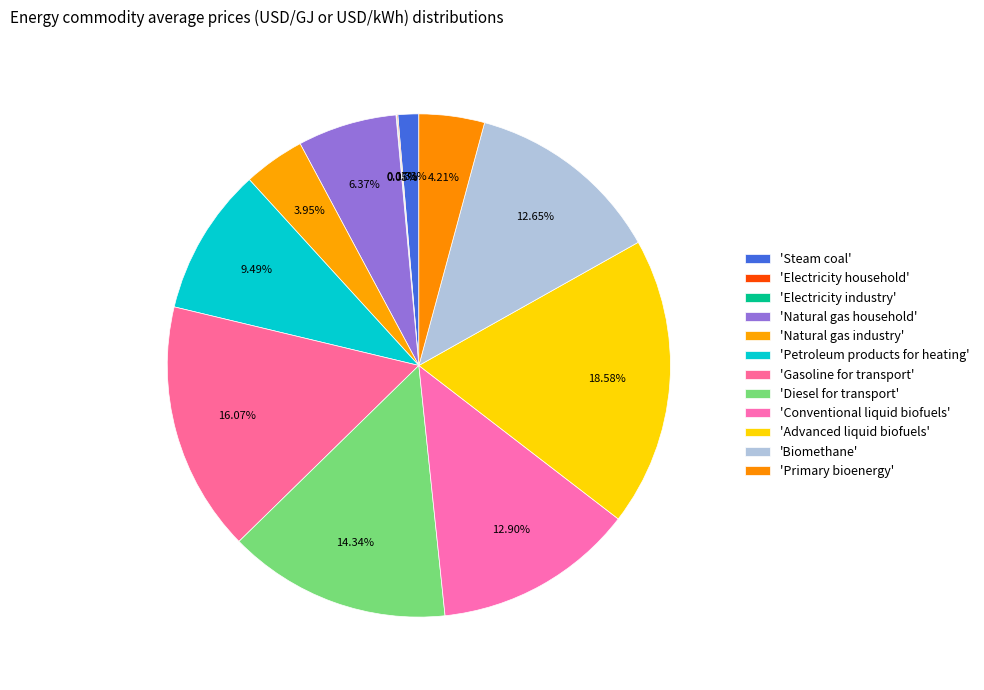

What is the largest slice in the pie chart?

Advanced liquid biofuels